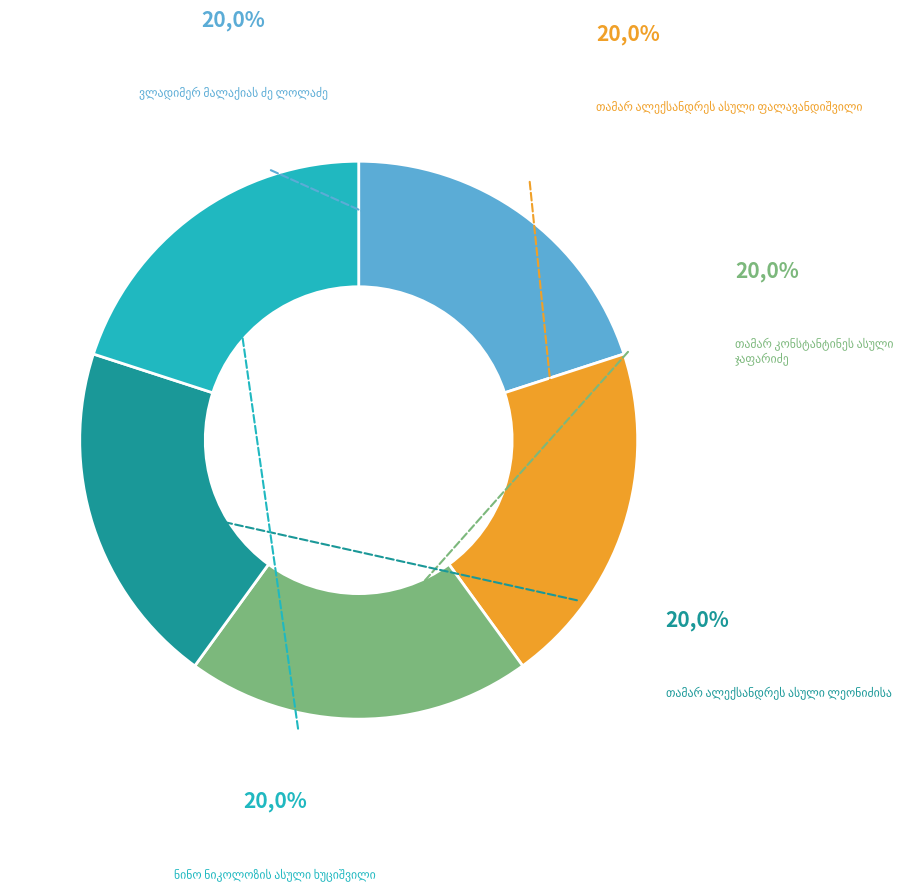

What portion of the pie excludes ვლადიმერ მალაქიას ძე ლოლაძე?

80.0%